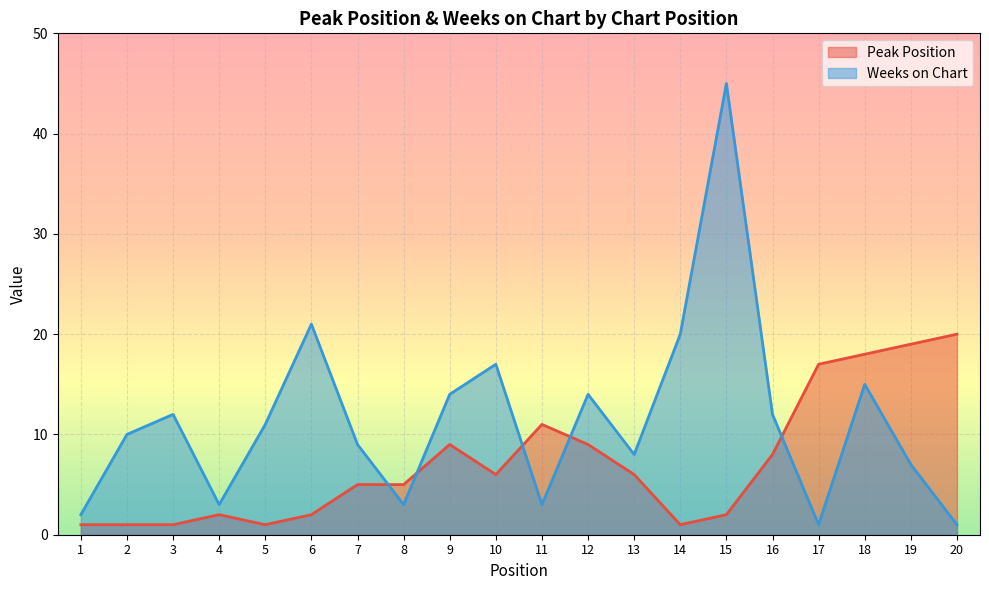

True or false: Weeks on Chart and Peak Position intersect in this chart.

True